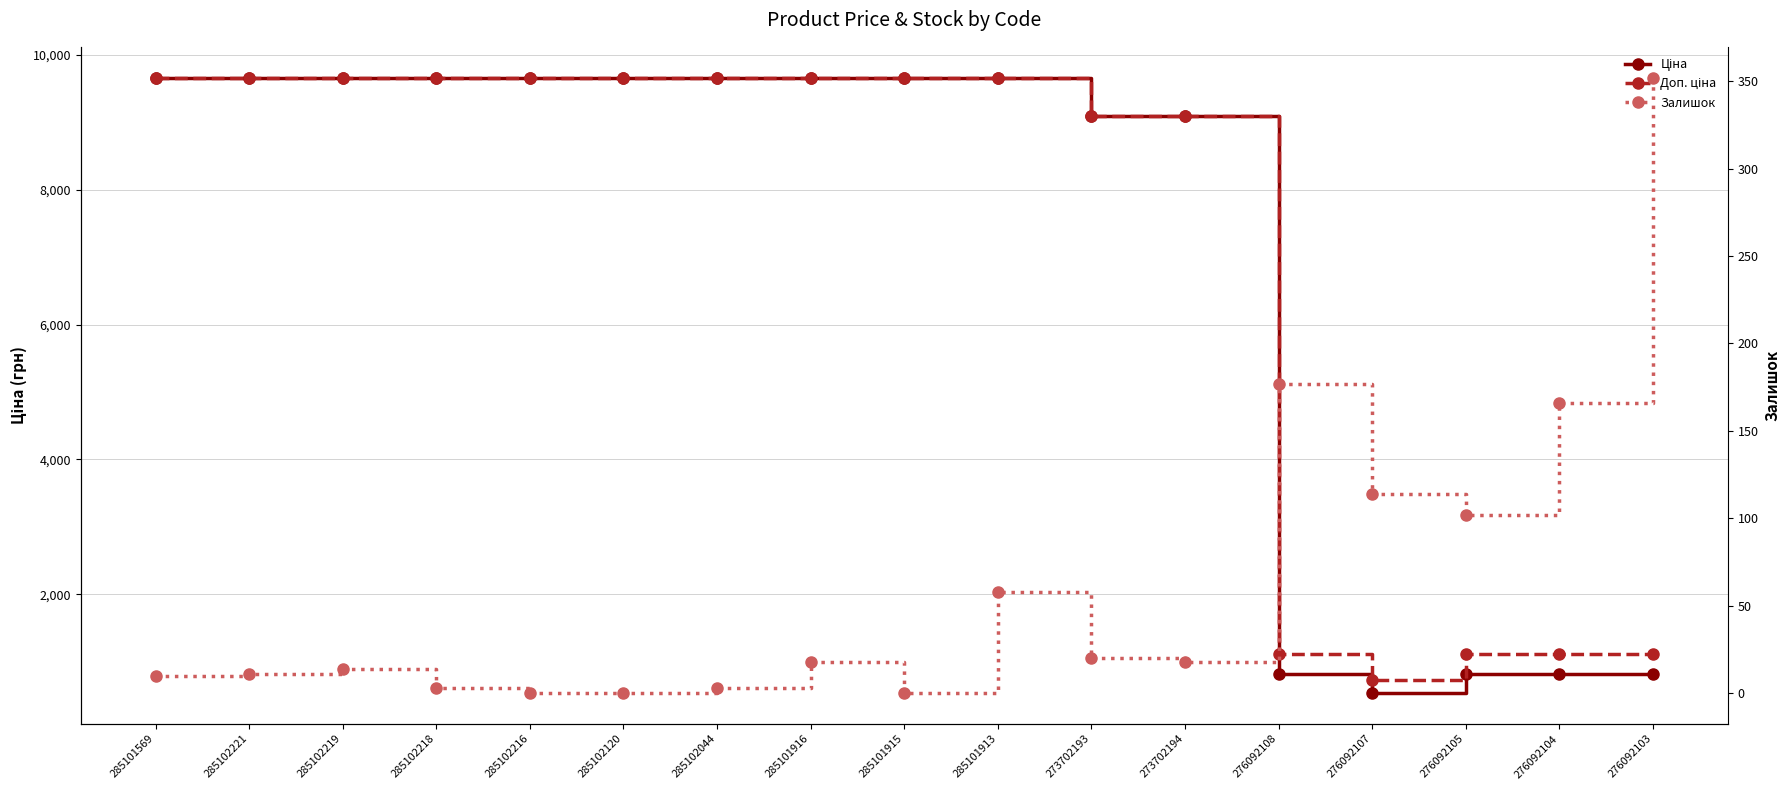

How many data points in Доп. ціна are less than 9664?

7